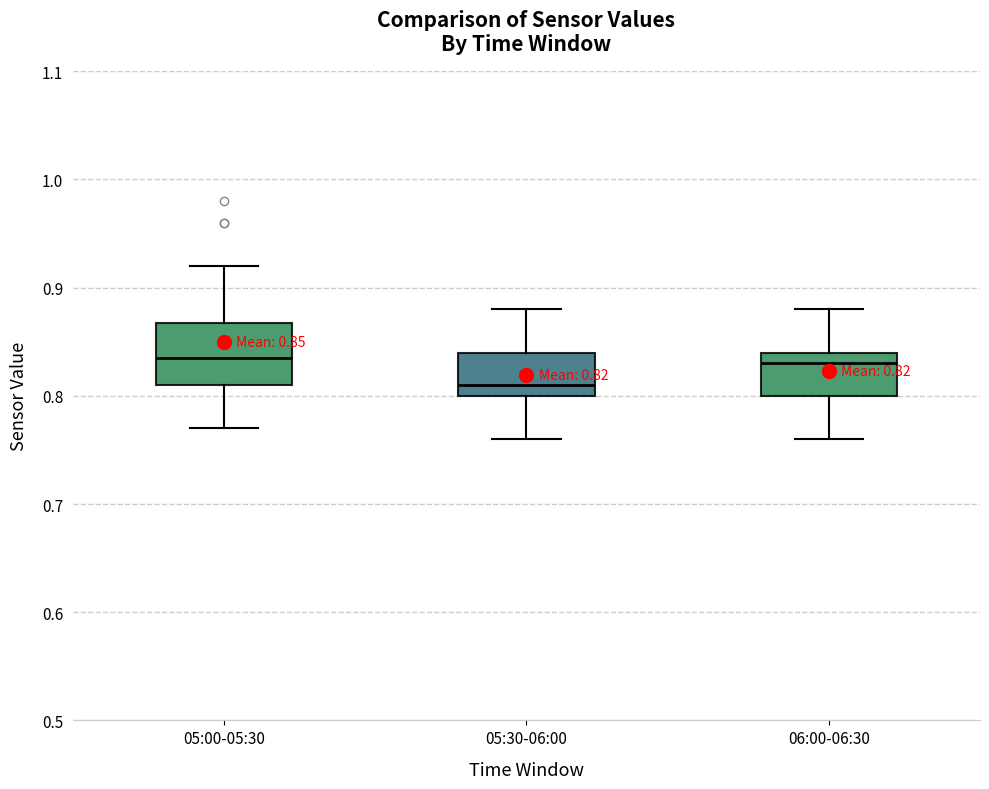

Comparing the boxes themselves (not the whiskers), which one is the tallest?

05:00-05:30